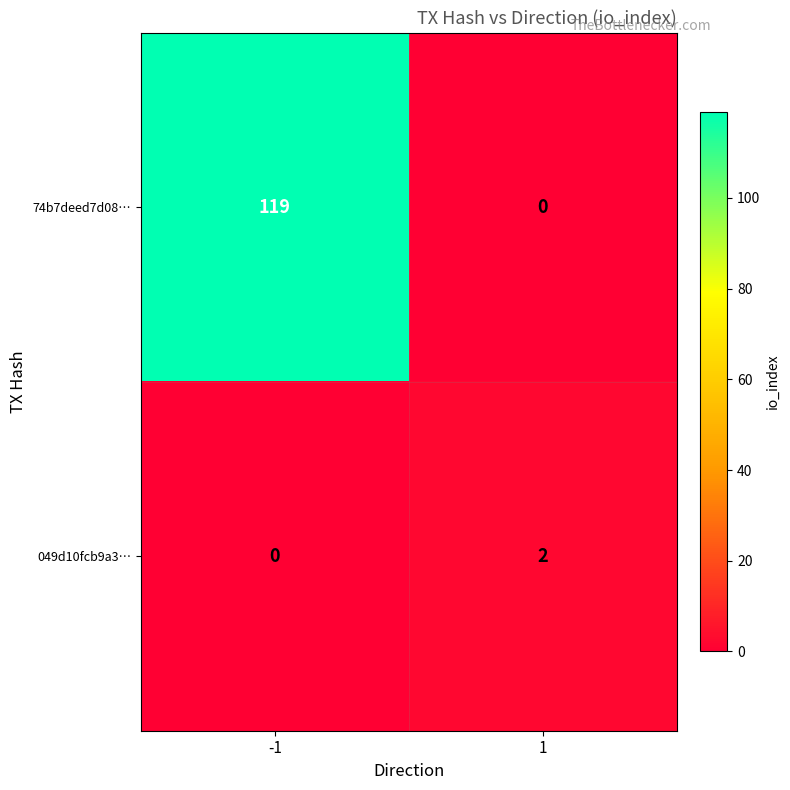

What is the difference between the 74b7deed7d08… values at 1 and -1?

119